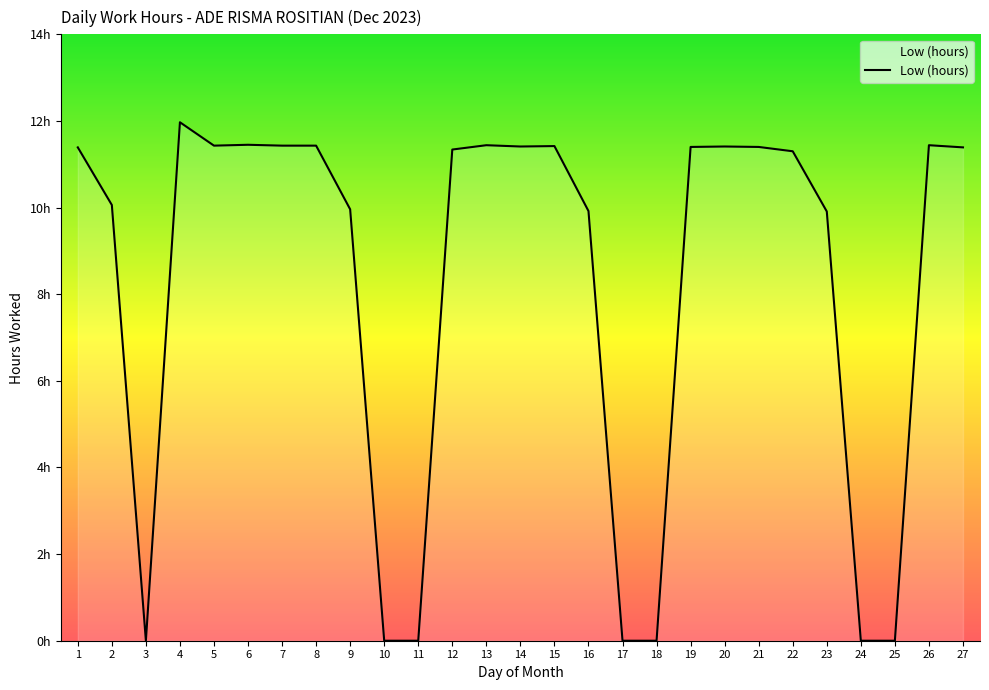

True or false: the data shows 18.8 at 20.

False